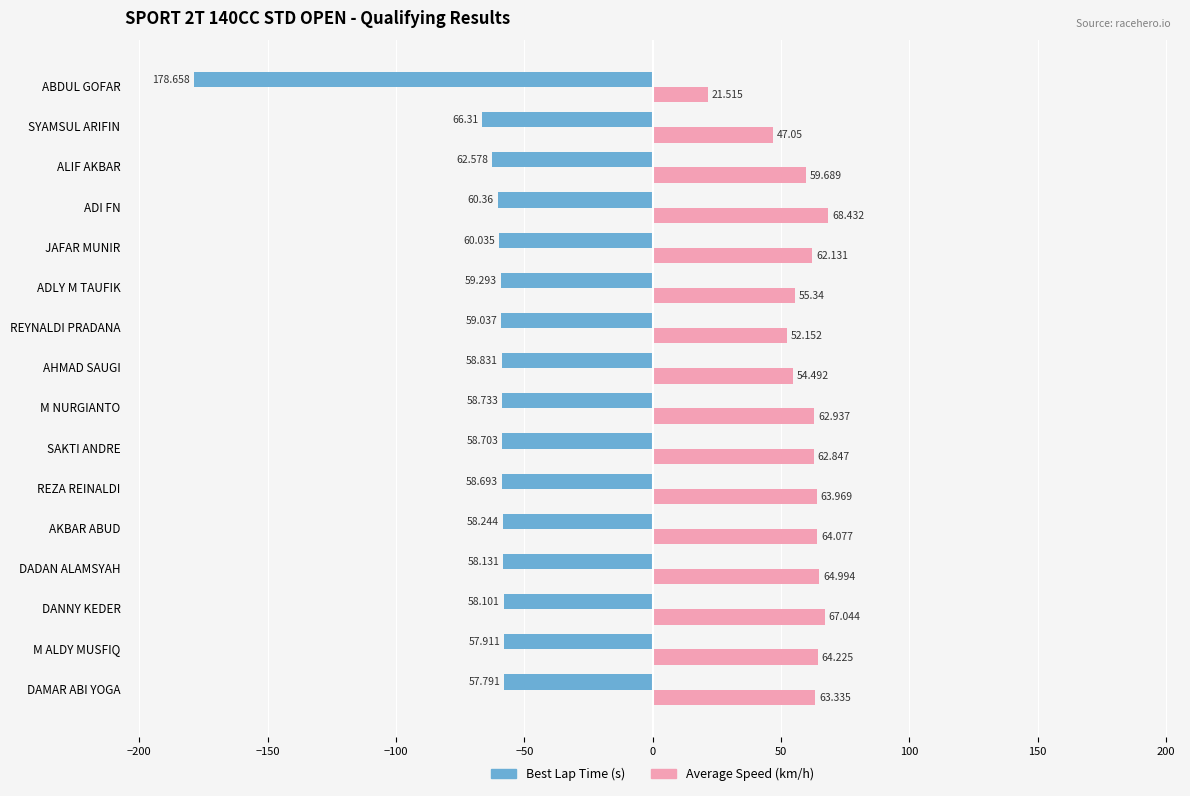

At which category does the chart reach its minimum across all series?

ABDUL GOFAR